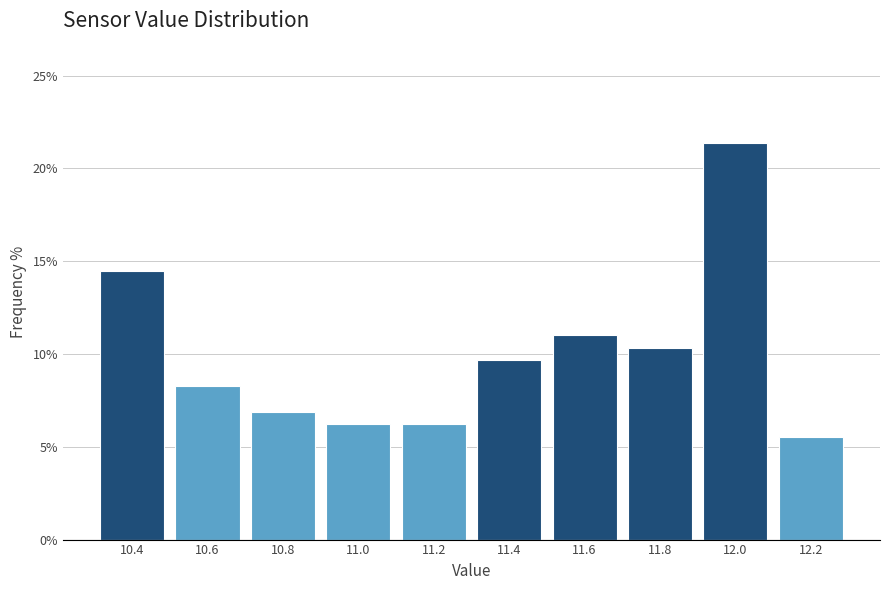

Over which range of the x-axis is the bar tallest?

11.9 to 12.1